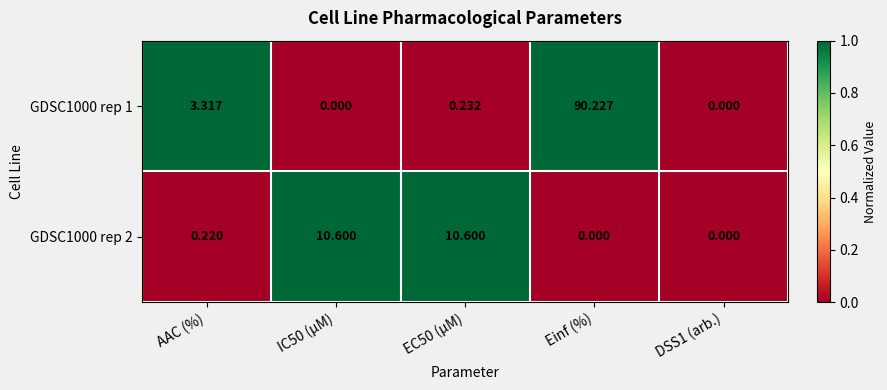

At which category does the chart reach its peak across all series?

Einf (%)